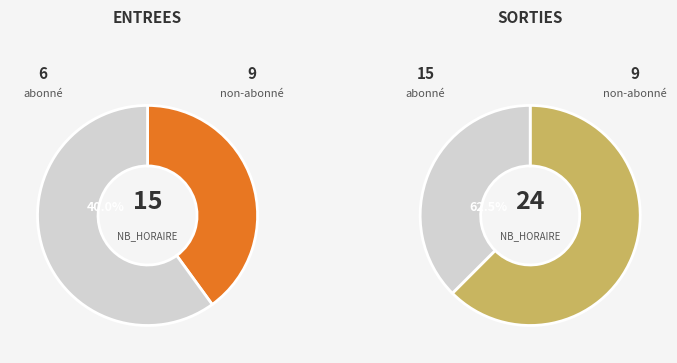

Is it true that 20 is 32% of the pie?

False